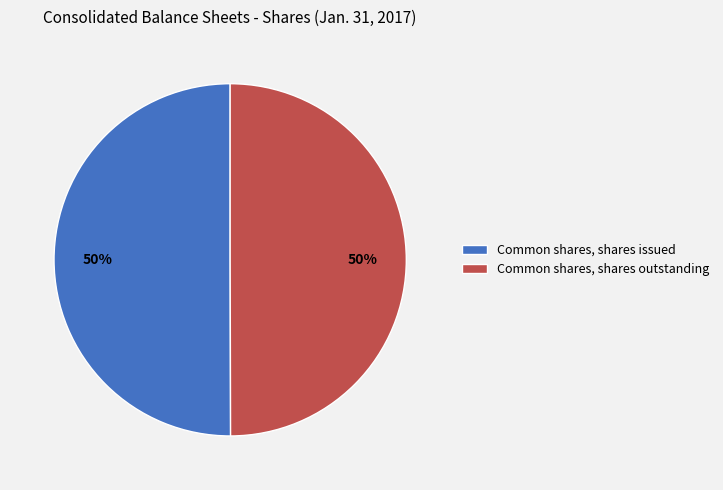

Is it true that Common shares, shares outstanding is 45% of the pie?

False